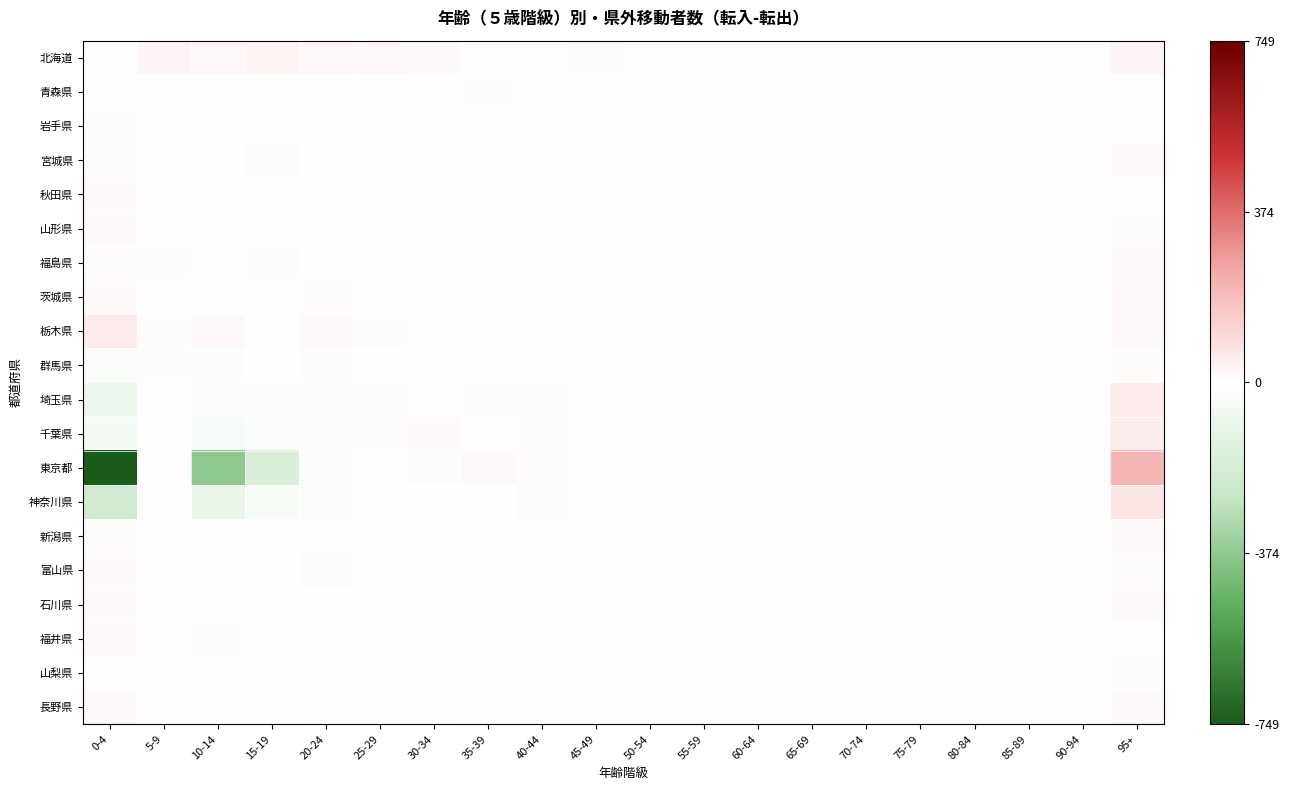

Rank the series by their maximum value, from lowest to highest.

青森県, 岩手県, 山梨県, 群馬県, 宮城県, 新潟県, 秋田県, 山形県, 福島県, 富山県, 福井県, 石川県, 長野県, 茨城県, 北海道, 千葉県, 栃木県, 埼玉県, 神奈川県, 東京都